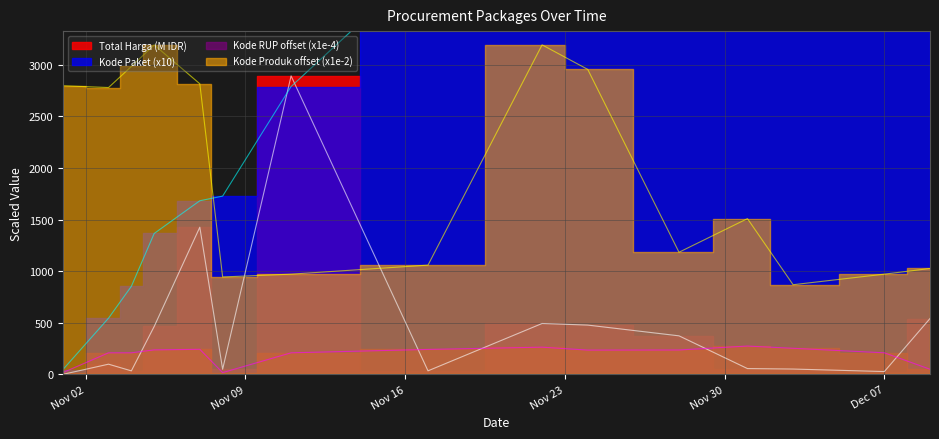

How many interior local peaks does the Total Harga series have?

4